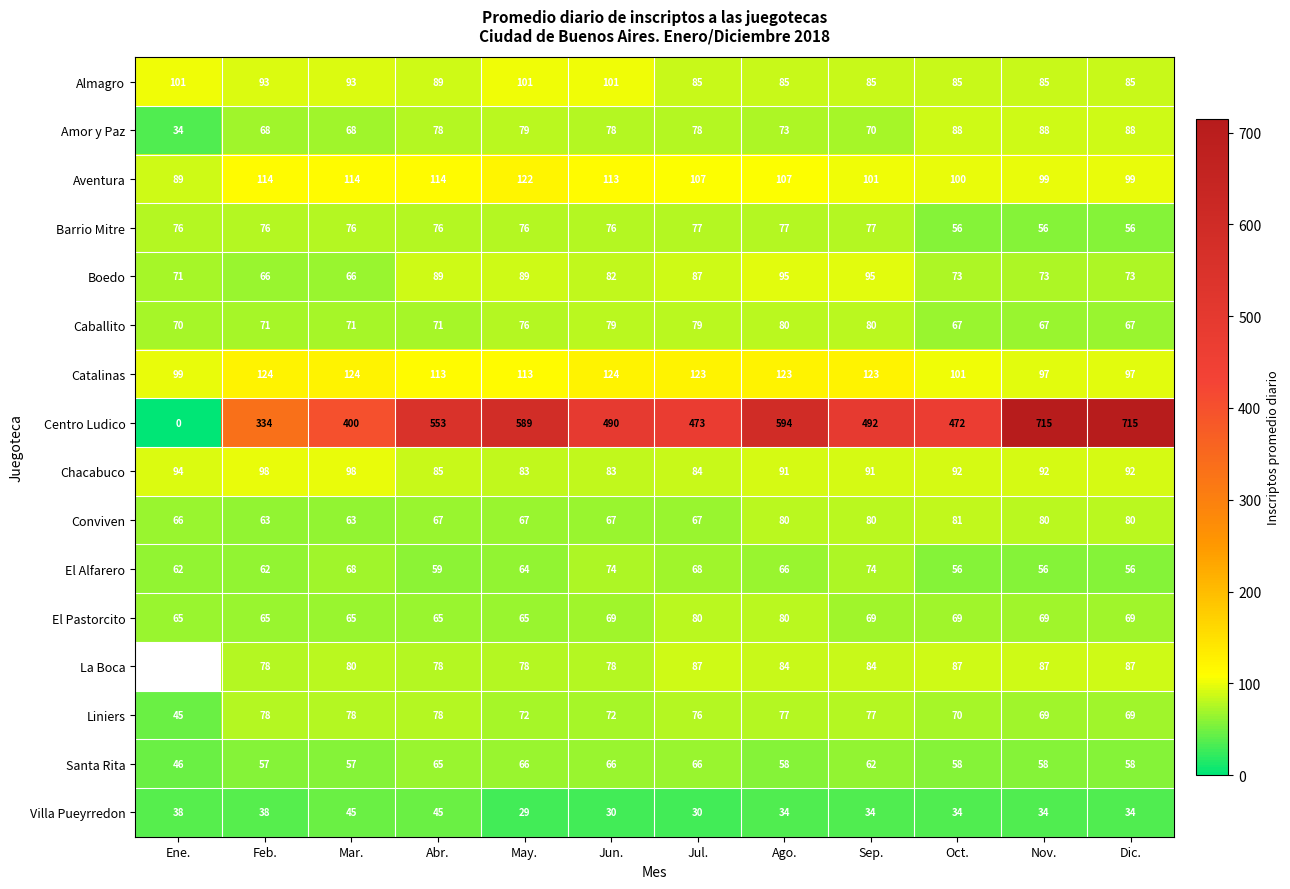

What is the sum of all Caballito values?

878